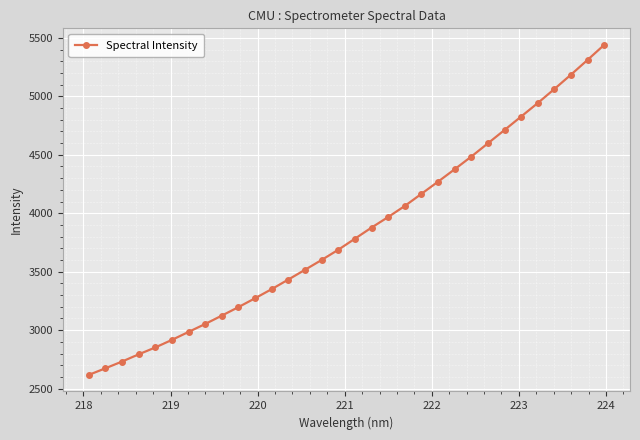

How many data points are above 3782?

16